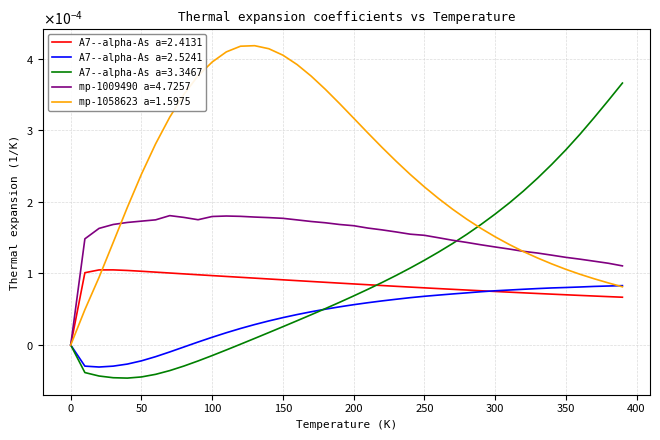

Does the chart display data point markers on the line(s)?

No